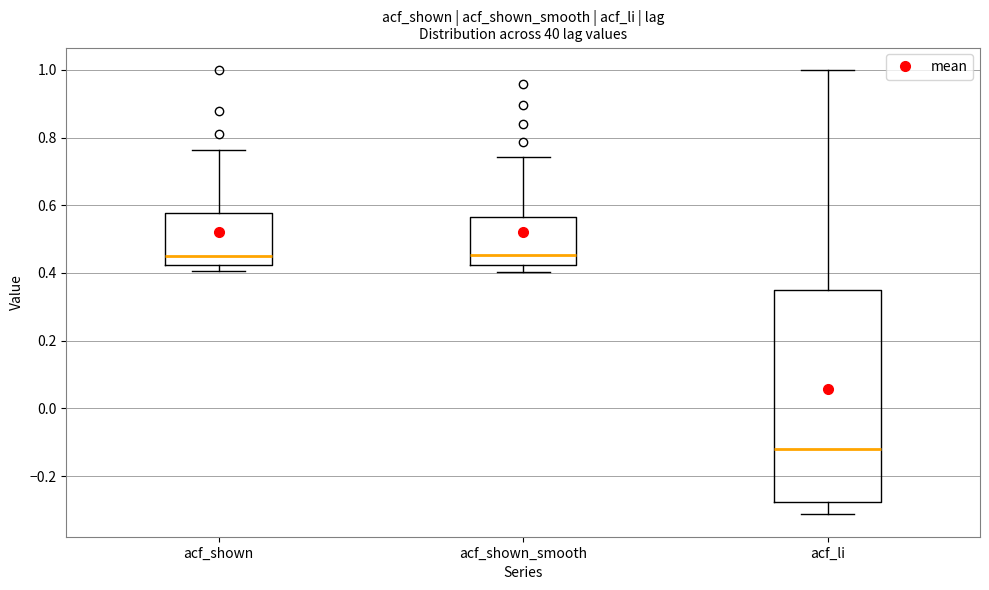

Which box has the lowest median line?

acf_li